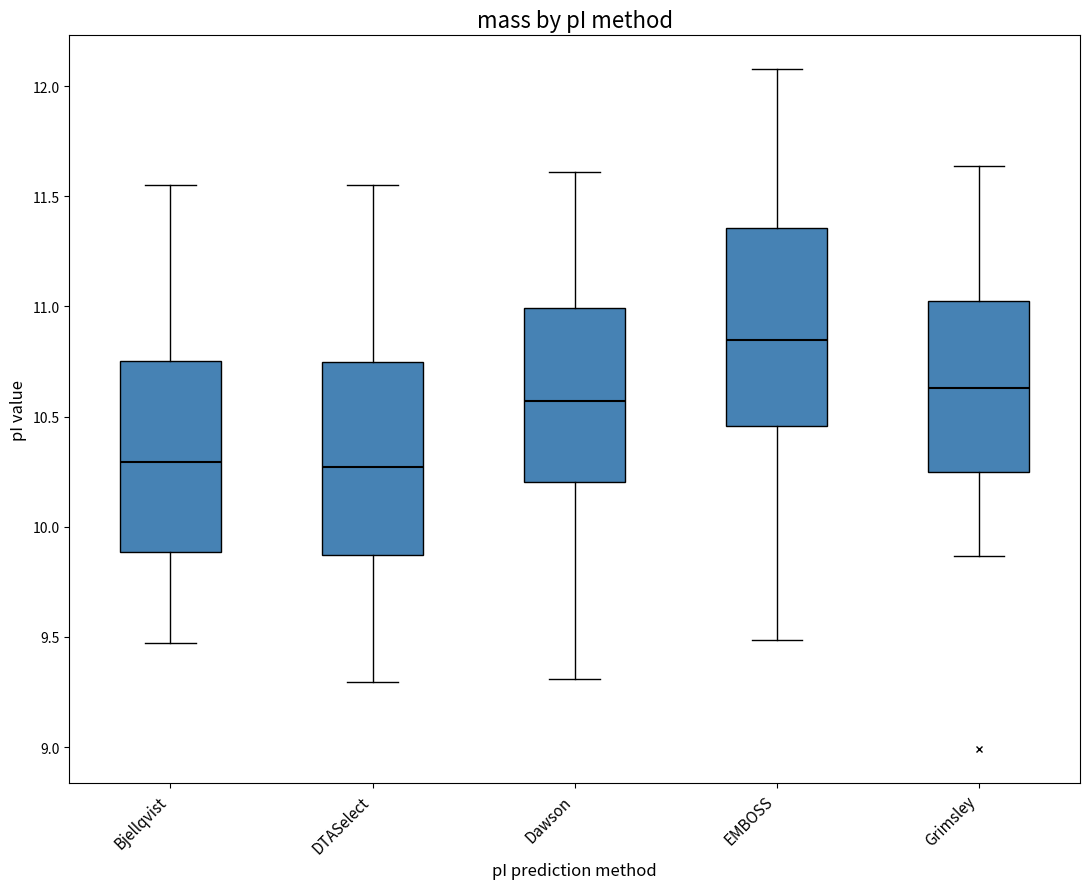

Where is the upper edge of the box for DTASelect on the y-axis? The values are not printed on the chart, so give them approximately, as read against the axis.

10.75